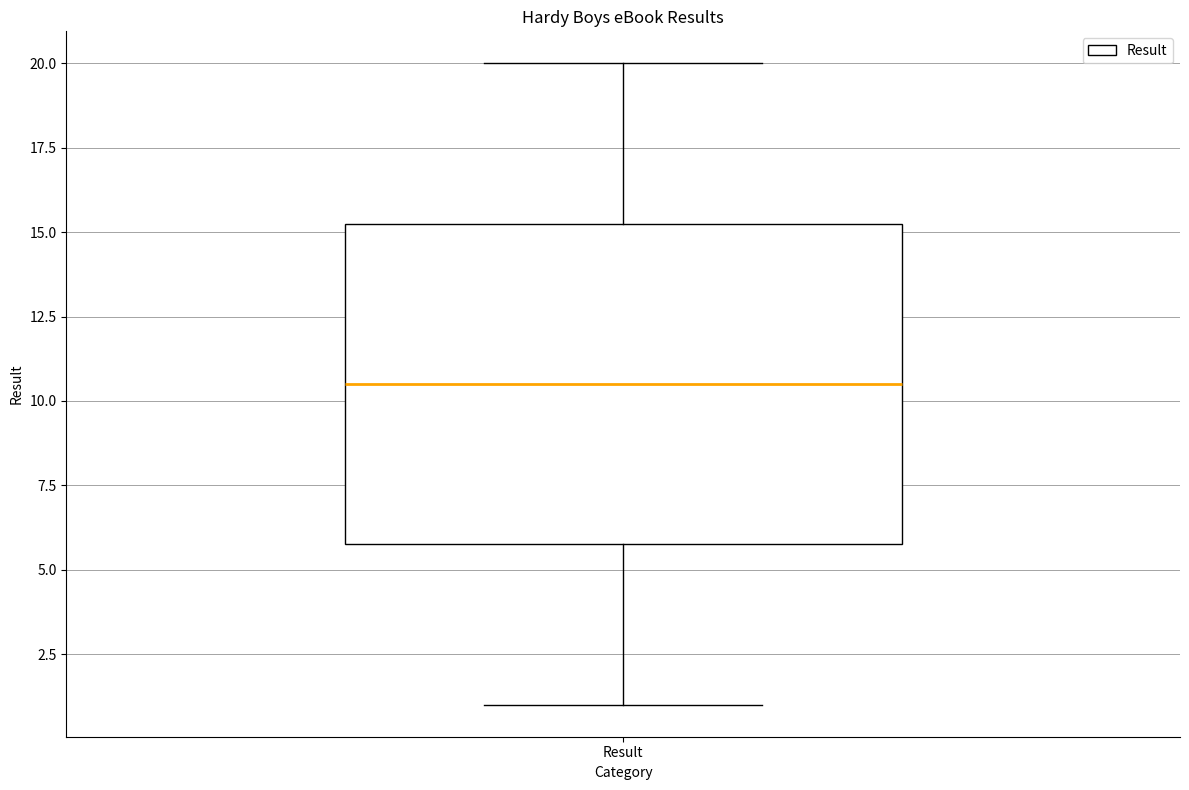

Read this box plot against the y-axis: the position of the median line, the range covered by the box, and the ends of both whiskers. The values are not printed on the chart, so give them approximately, as read against the axis.

median 10.5, box 6.0 to 15.5, whiskers 1.0 to 20.0